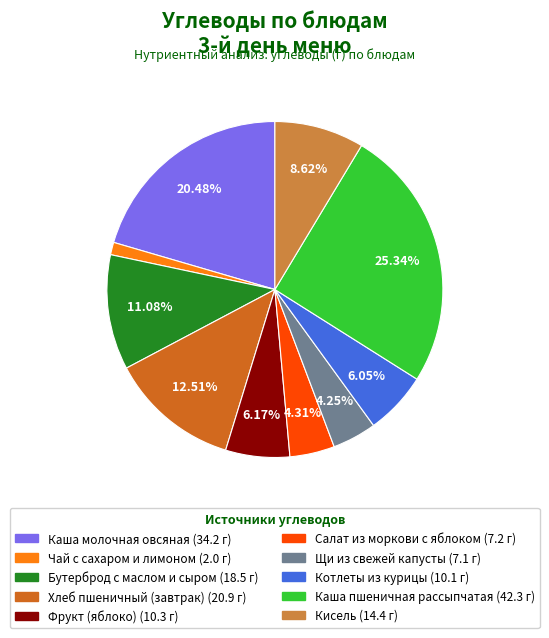

To the nearest percent, what is the combined percentage of Фрукт (яблоко) and Хлеб пшеничный (завтрак)?

19%